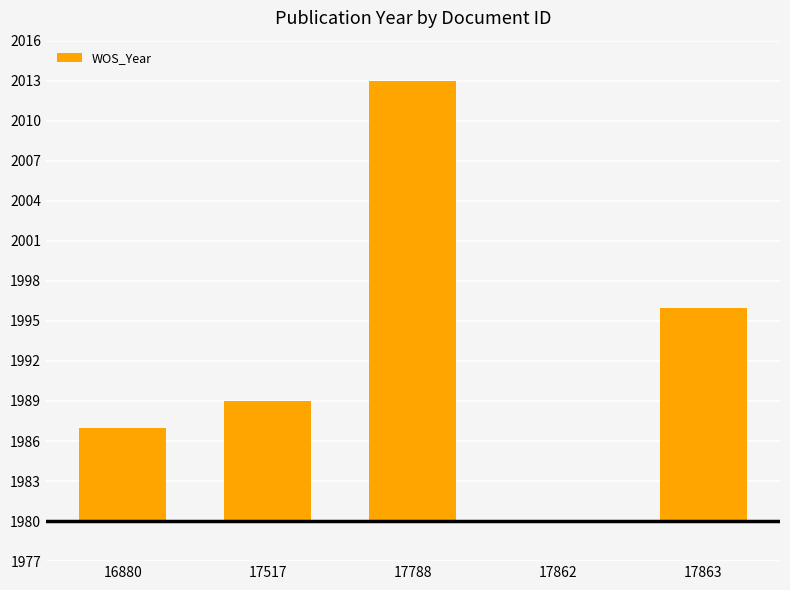

At which category does the chart reach its minimum across all series?

17862